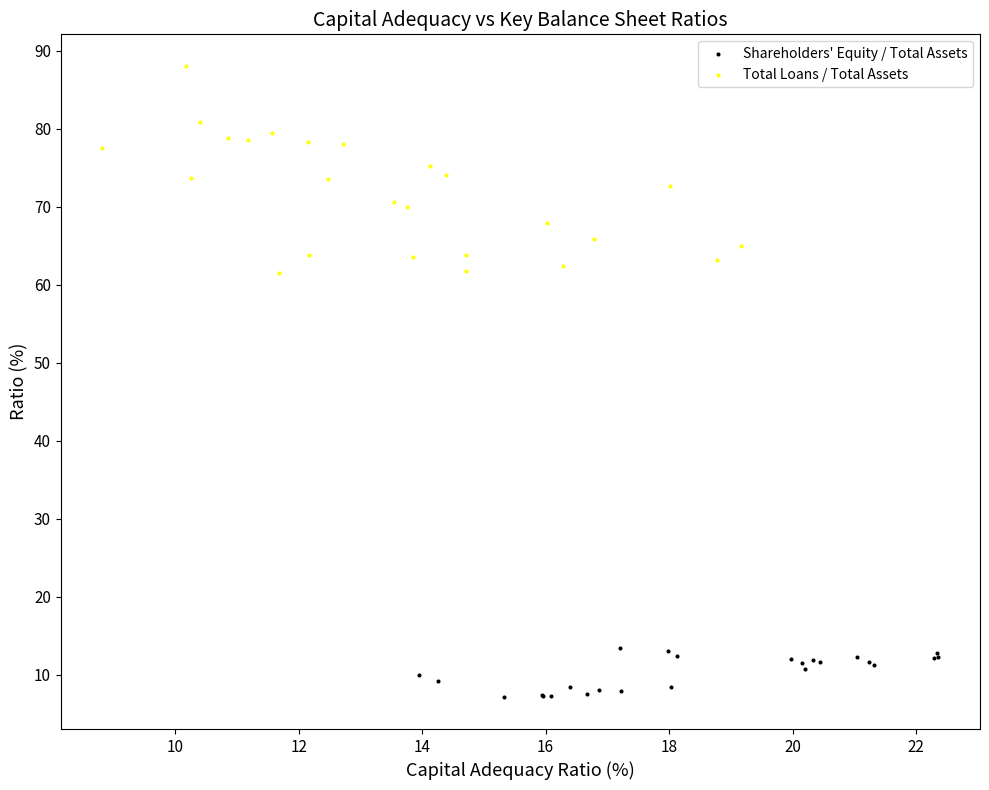

Which series has the largest Y range (max minus min)?

Total Loans / Total Assets